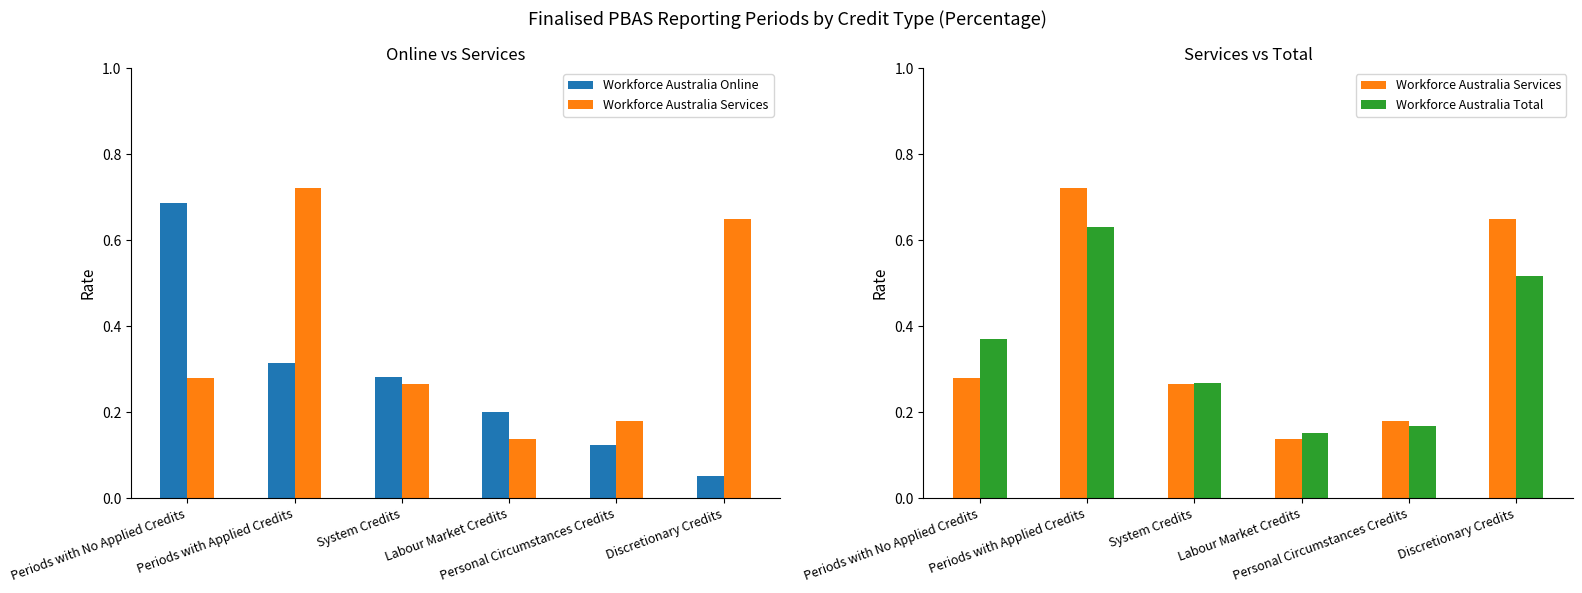

Rank the series by their average value, from highest to lowest.

Workforce Australia Services, Workforce Australia Total, Workforce Australia Online